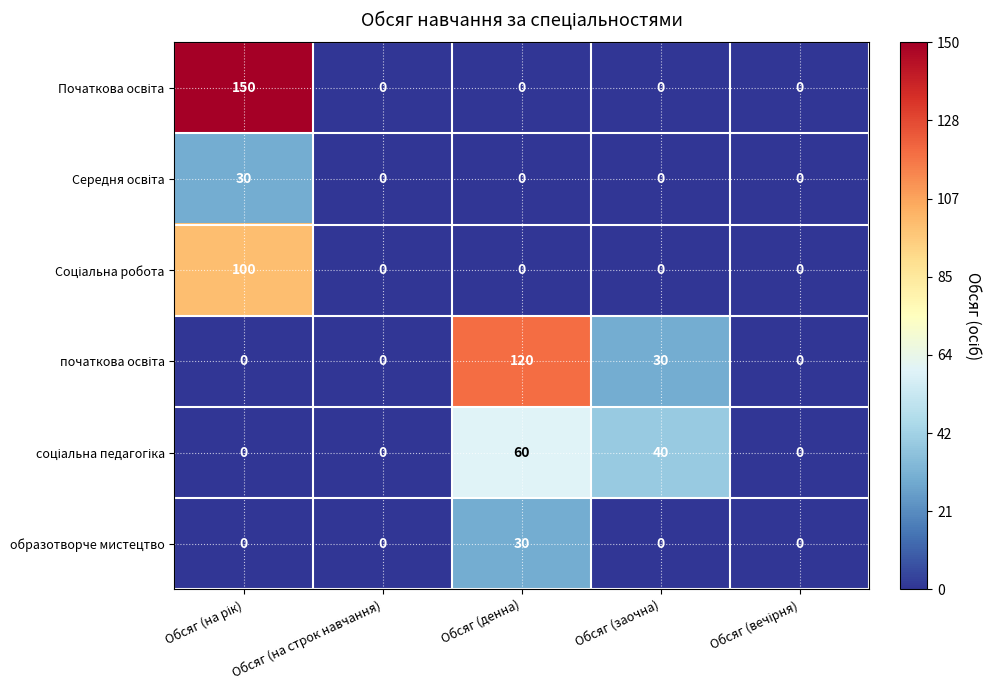

The value of образотворче мистецтво at Обсяг (заочна) is 20. True or false?

False